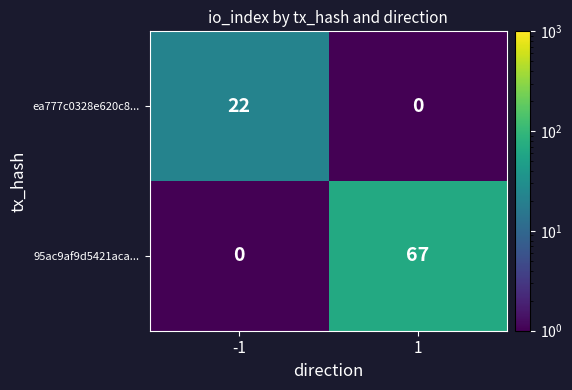

At which category does the chart reach its peak across all series?

1